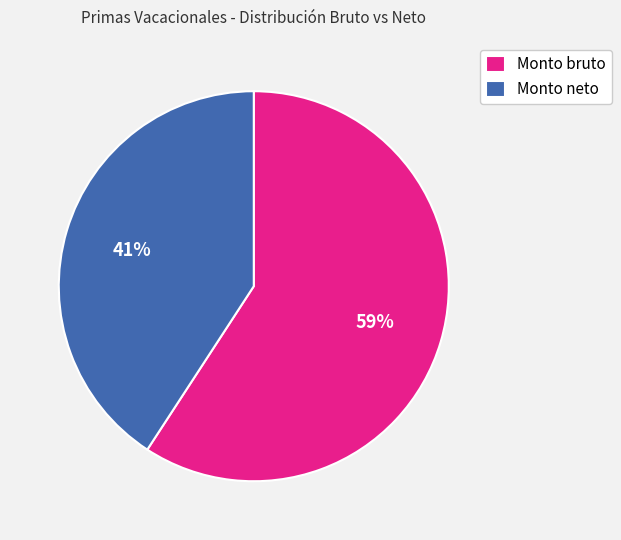

To the nearest percent, what percentage of the pie is Monto neto?

41%